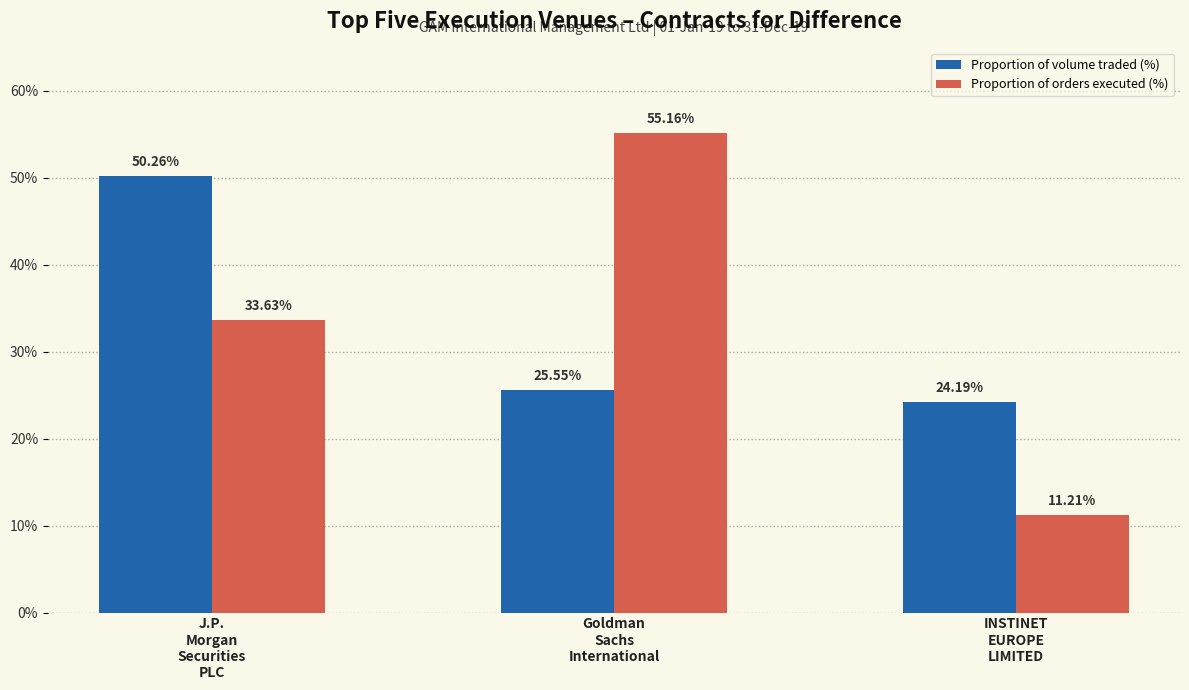

List the labels in order of Proportion of orders executed (%) value, largest first.

Goldman
Sachs
International, J.P.
Morgan
Securities
PLC, INSTINET
EUROPE
LIMITED